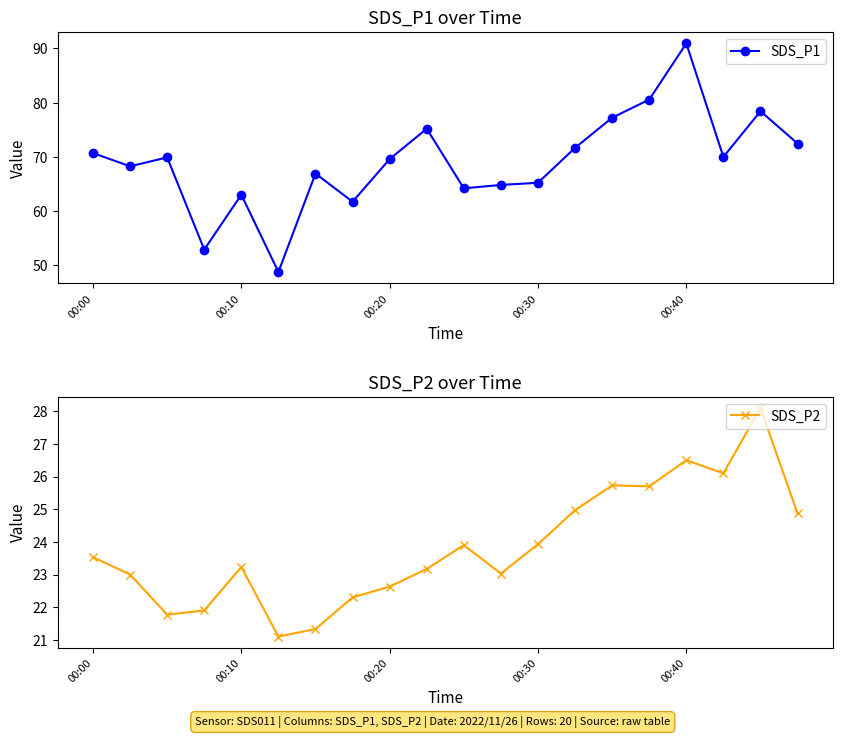

What is the highest value of the SDS_P1 series?

90.9